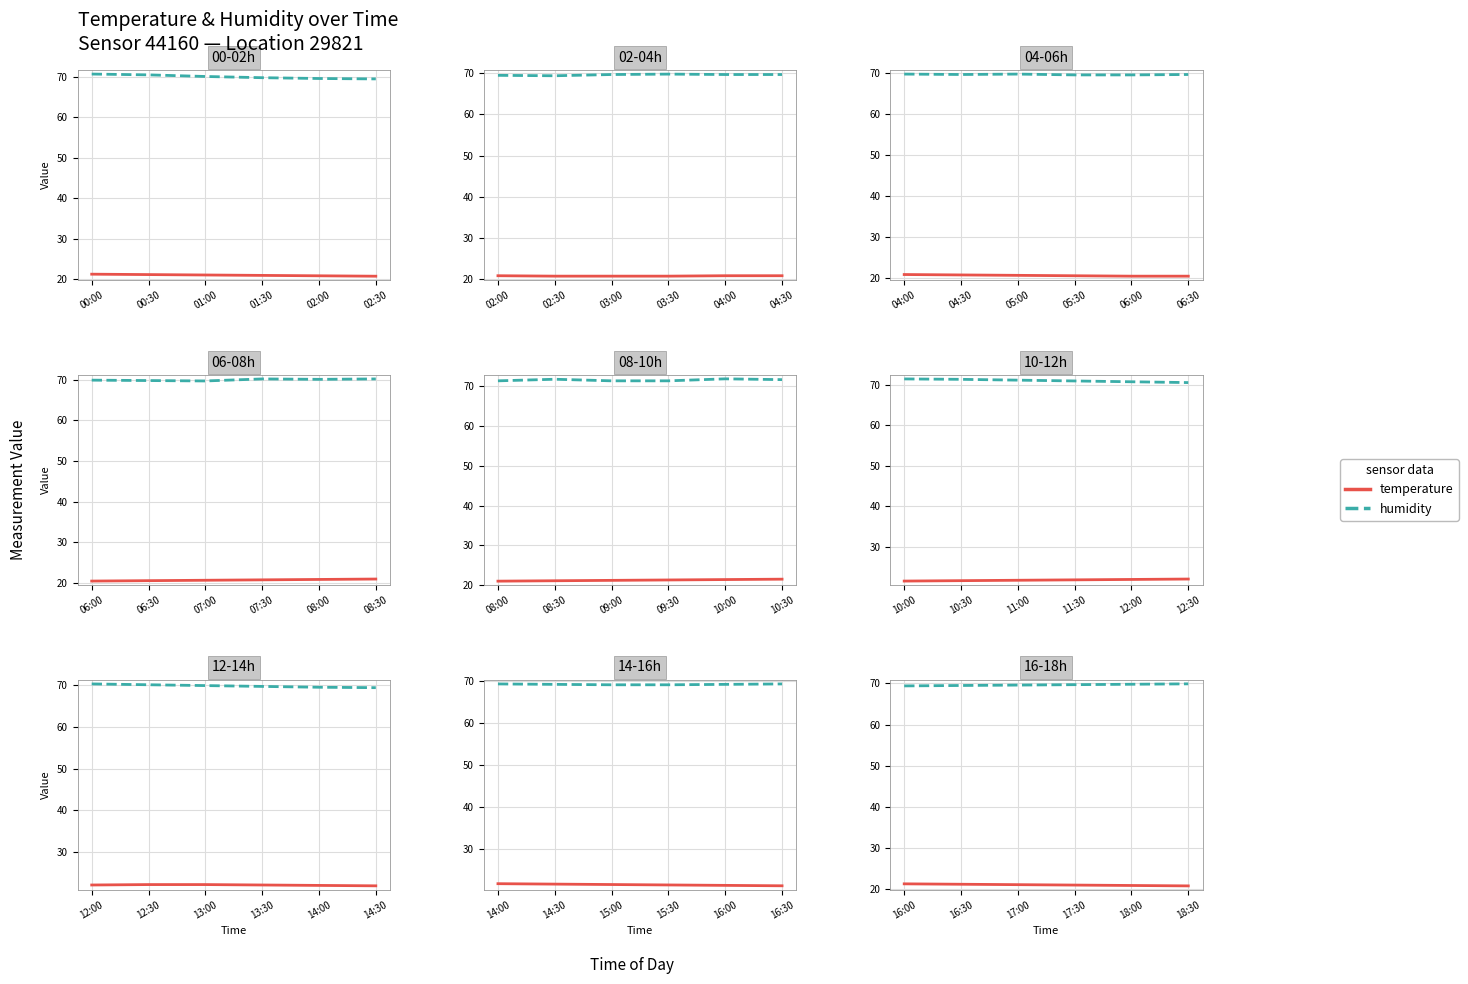

What is the label of the 2nd point from the right?

18:00